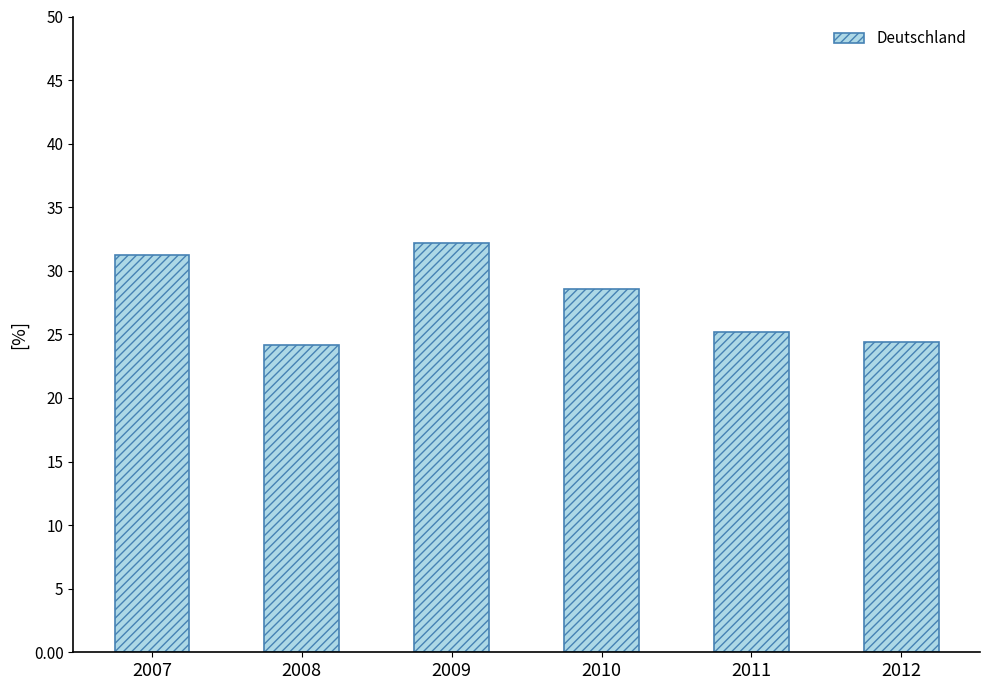

Which has a higher value, 2007 or 2012?

2007